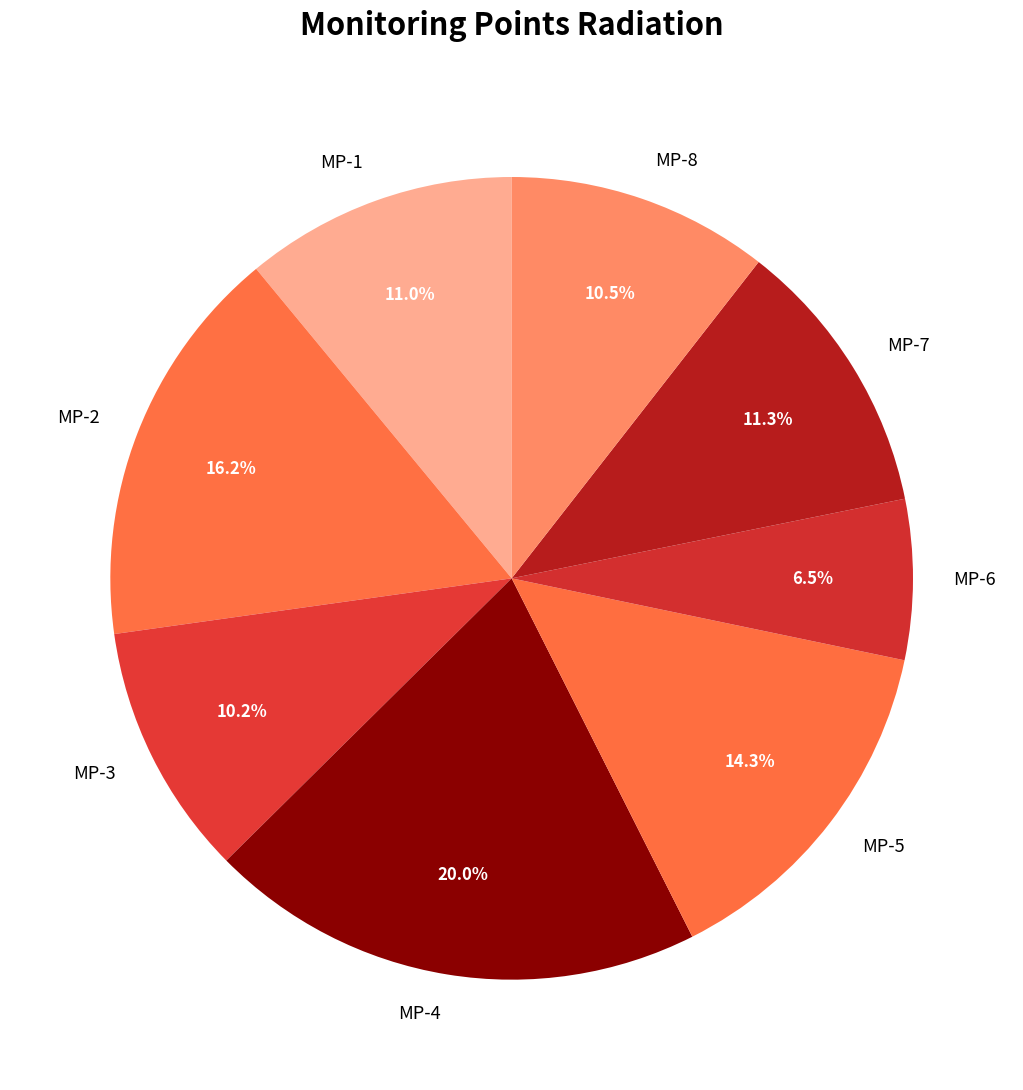

To the nearest percent, what percentage of the pie is MP-2?

16%